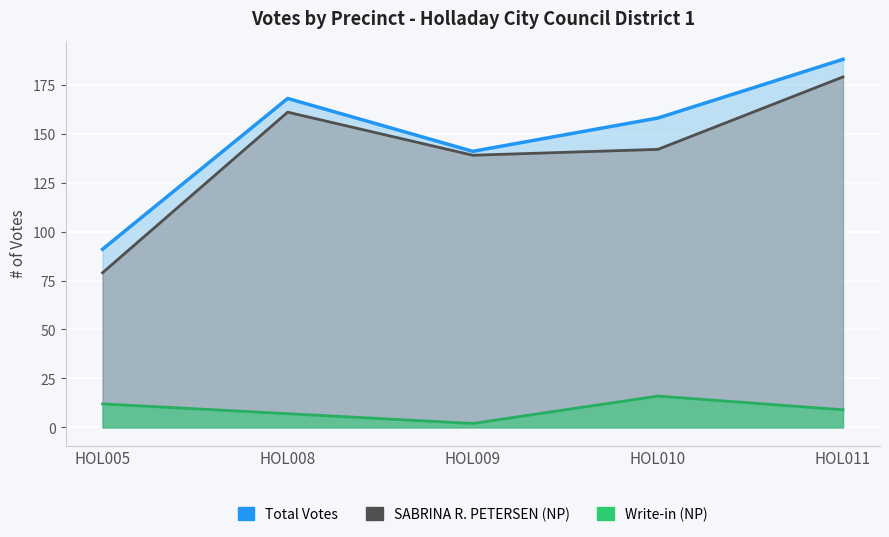

At which label is Write-in (NP) closest to 9?

HOL011